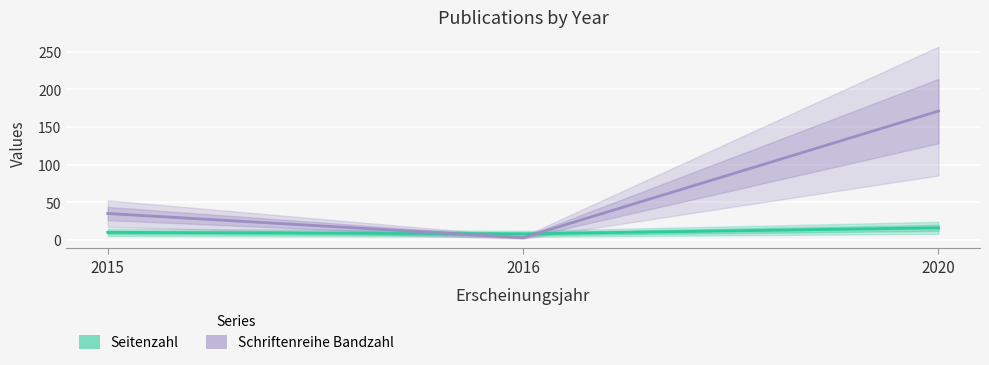

Is the value of Schriftenreihe Bandzahl at 2015 greater than the value of Seitenzahl at 2020?

Yes